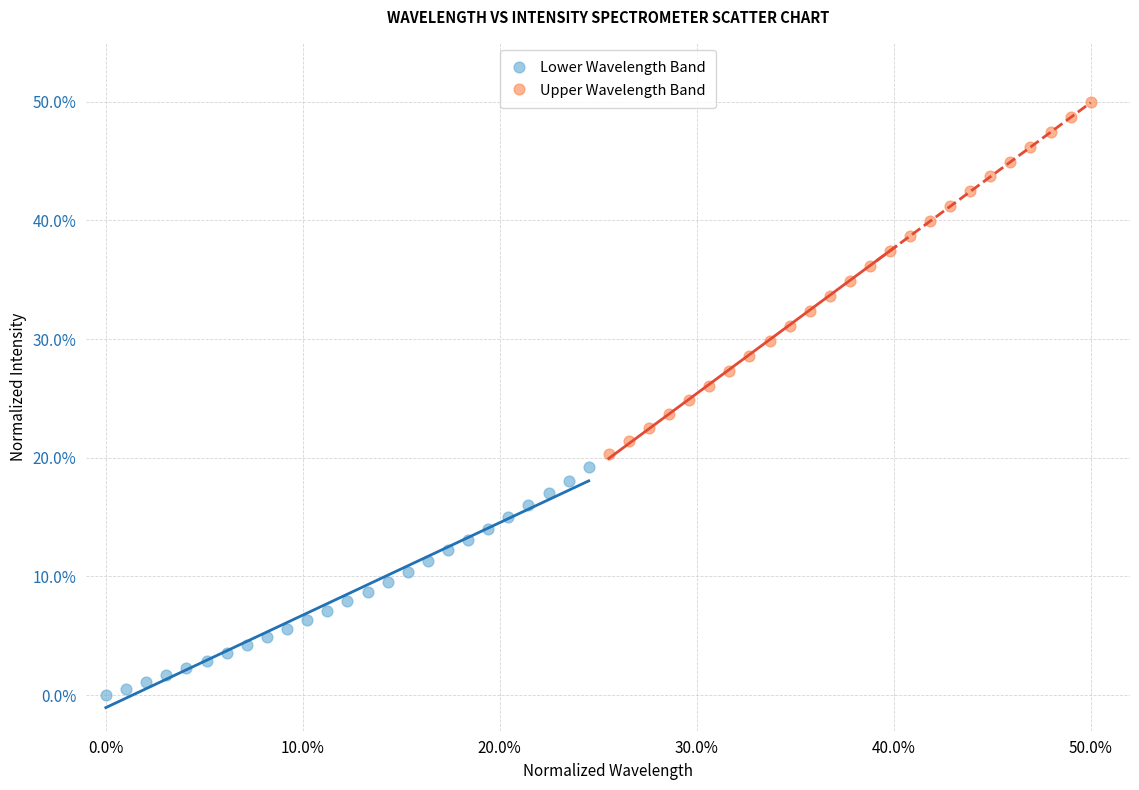

Which series has the widest spread of Y values?

Upper Wavelength Band